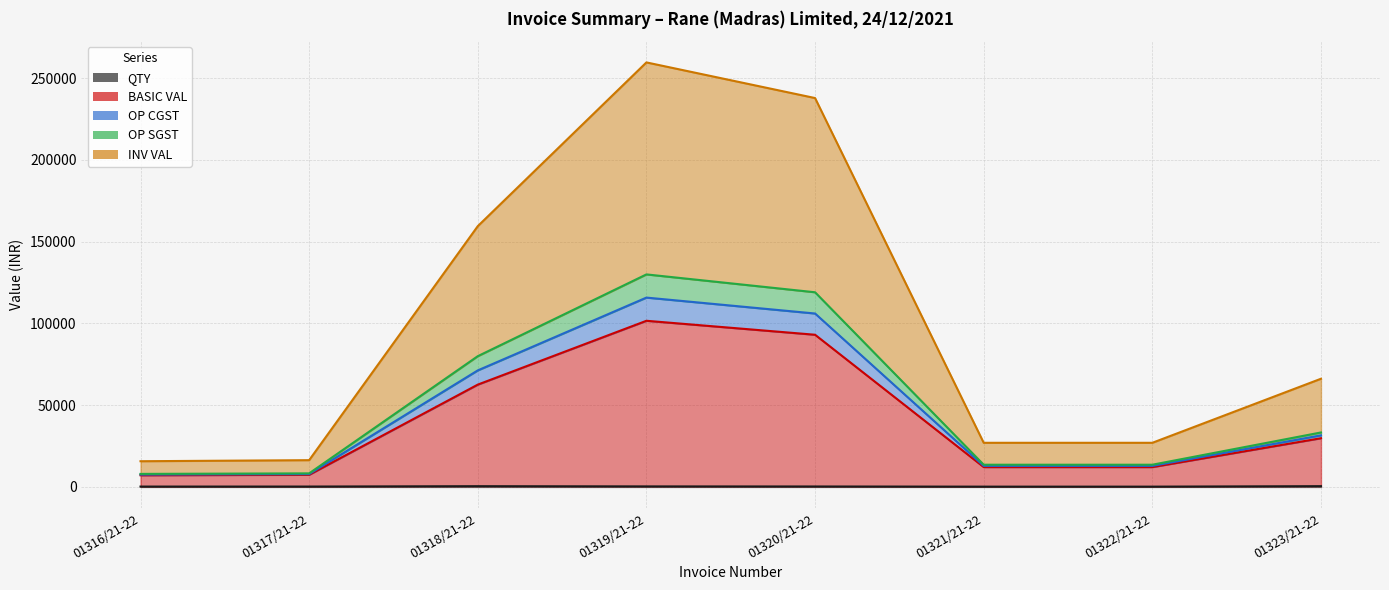

How many values in the INV VAL series are below 31581?

4